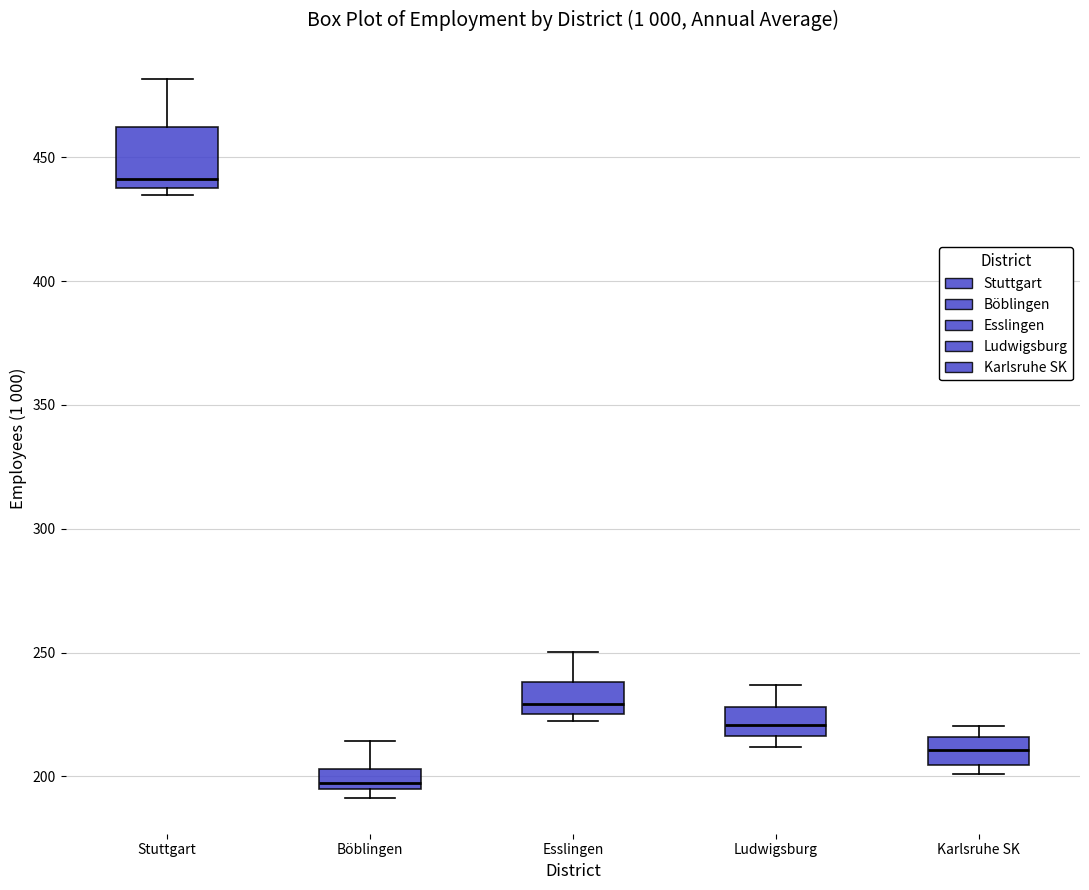

Reading left to right, transcribe this box plot: for each box, give where its median line is, the range the box spans, and where its two whiskers end, as read against the y-axis. The values are not printed on the chart, so give them approximately, as read against the axis.

Stuttgart: median 440 (just above the box's lower edge), box 440 to 460, whiskers 435 to 480
Böblingen: median 195 (just above the box's lower edge), box 195 to 205, whiskers 190 to 215
Esslingen: median 230, box 225 to 240, whiskers 220 to 250
Ludwigsburg: median 220, box 215 to 230, whiskers 210 to 235
Karlsruhe SK: median 210, box 205 to 215, whiskers 200 to 220